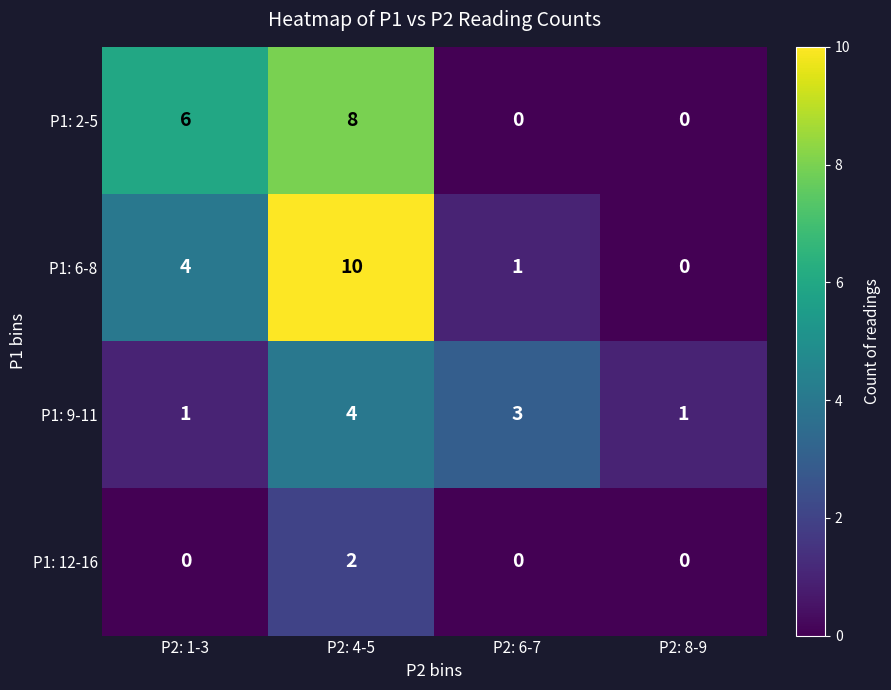

What is the average value of the P1: 2-5 series?

4